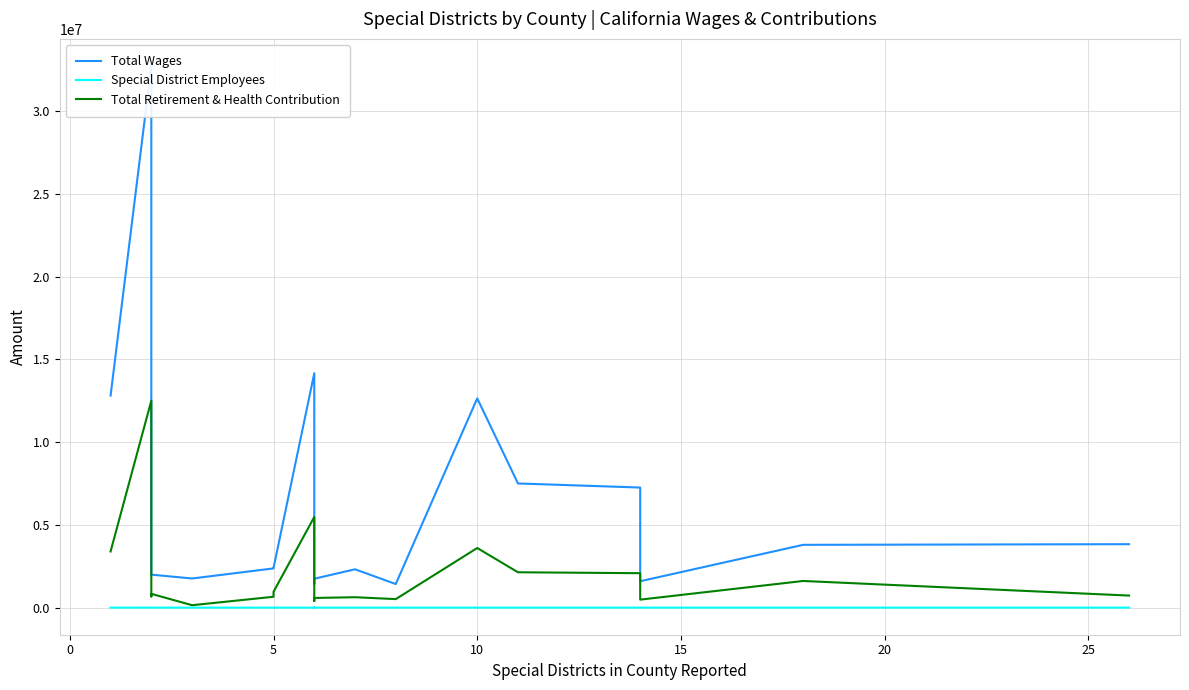

True or false: Total Retirement & Health Contribution and Total Wages intersect in this chart.

False